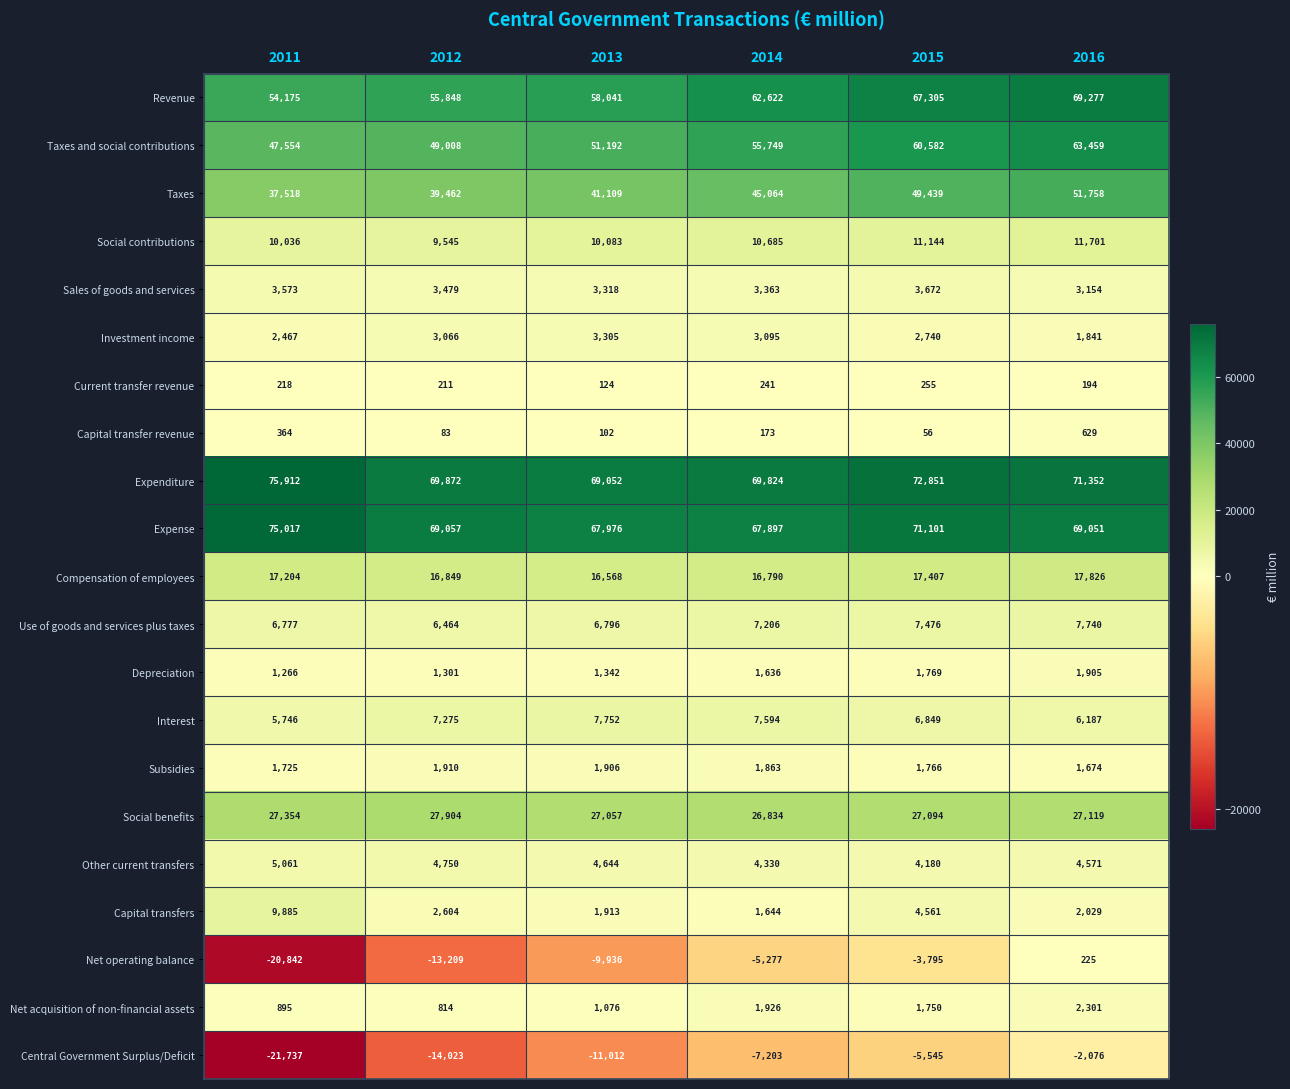

What is the difference between the second highest and minimum values in the Taxes and social contributions series?

13028